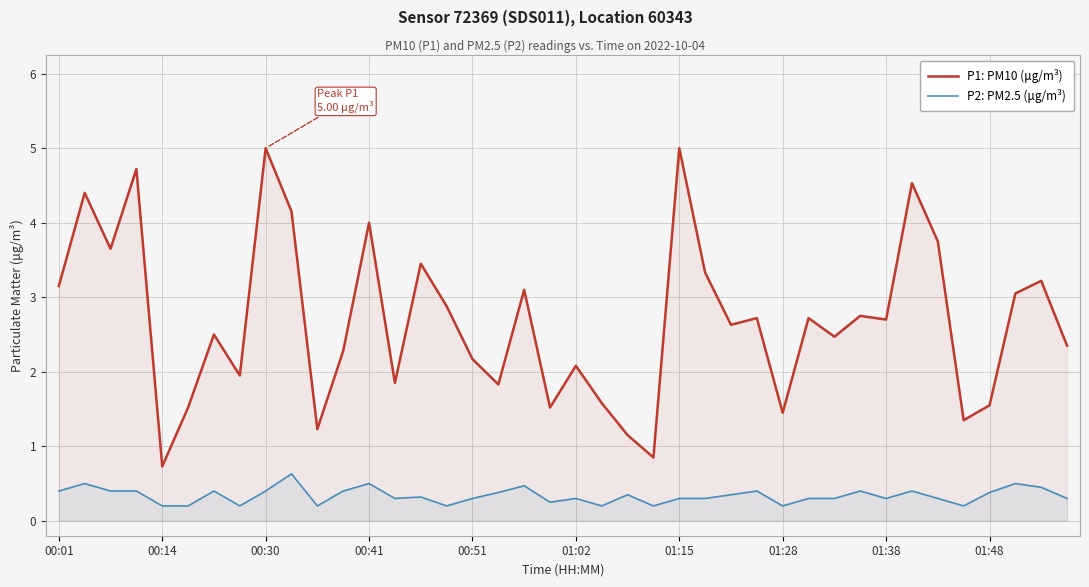

Rank the series by their average value, from highest to lowest.

P1: PM10 (μg/m³), P2: PM2.5 (μg/m³)